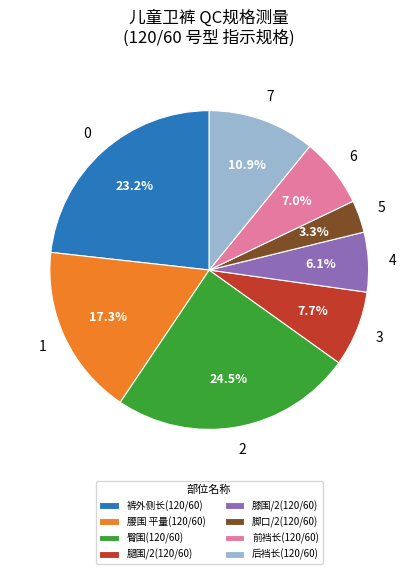

Combined, what portion of the pie is 后裆长(120/60) and 裤外侧长(120/60)?

34.1%